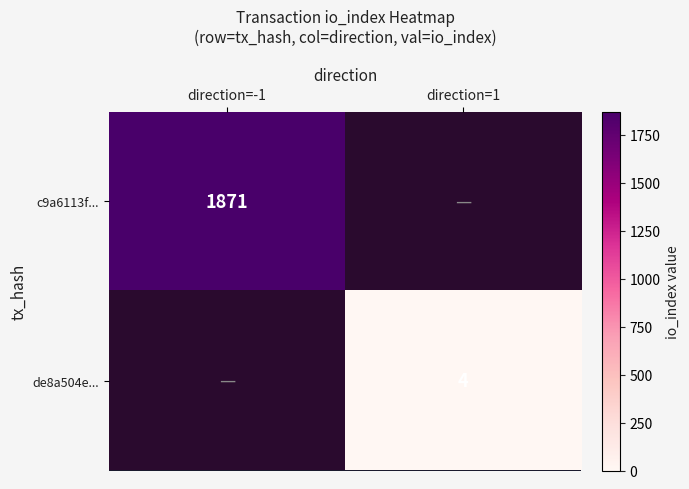

True or false: de8a504e... has a value of 4 at direction=1.

True